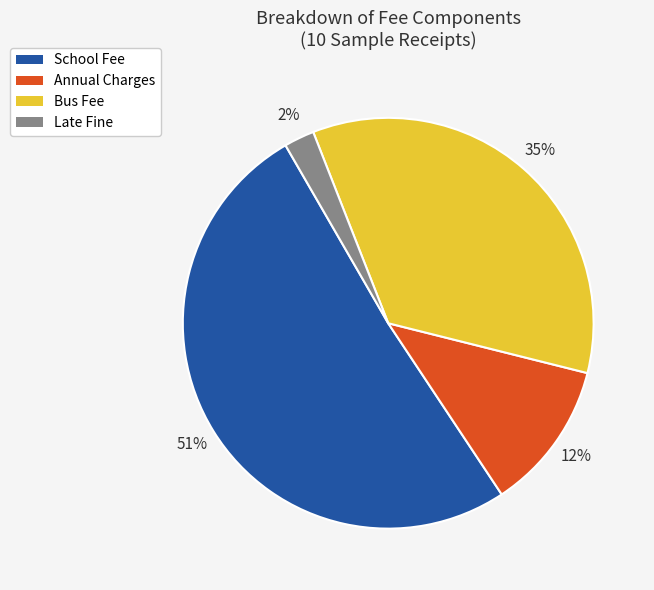

How many segments does this pie chart have?

4